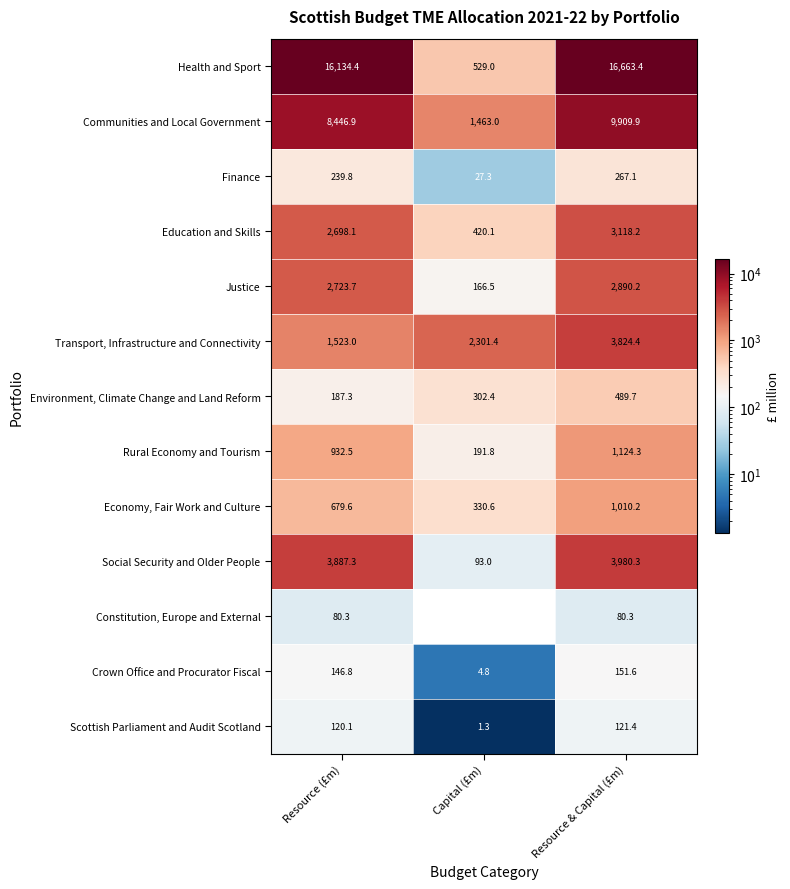

What is the difference between the maximum and minimum values in the Rural Economy and Tourism series?

932.5